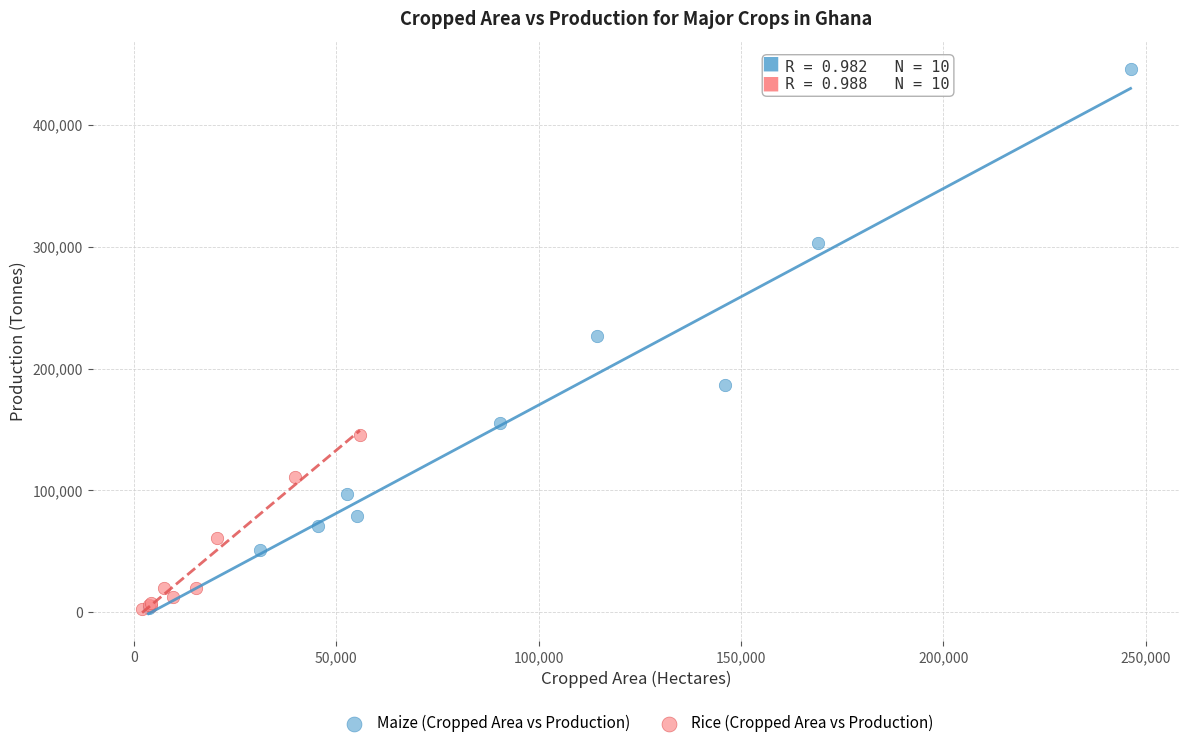

Which series has the largest Y range (max minus min)?

Maize (Cropped Area vs Production)